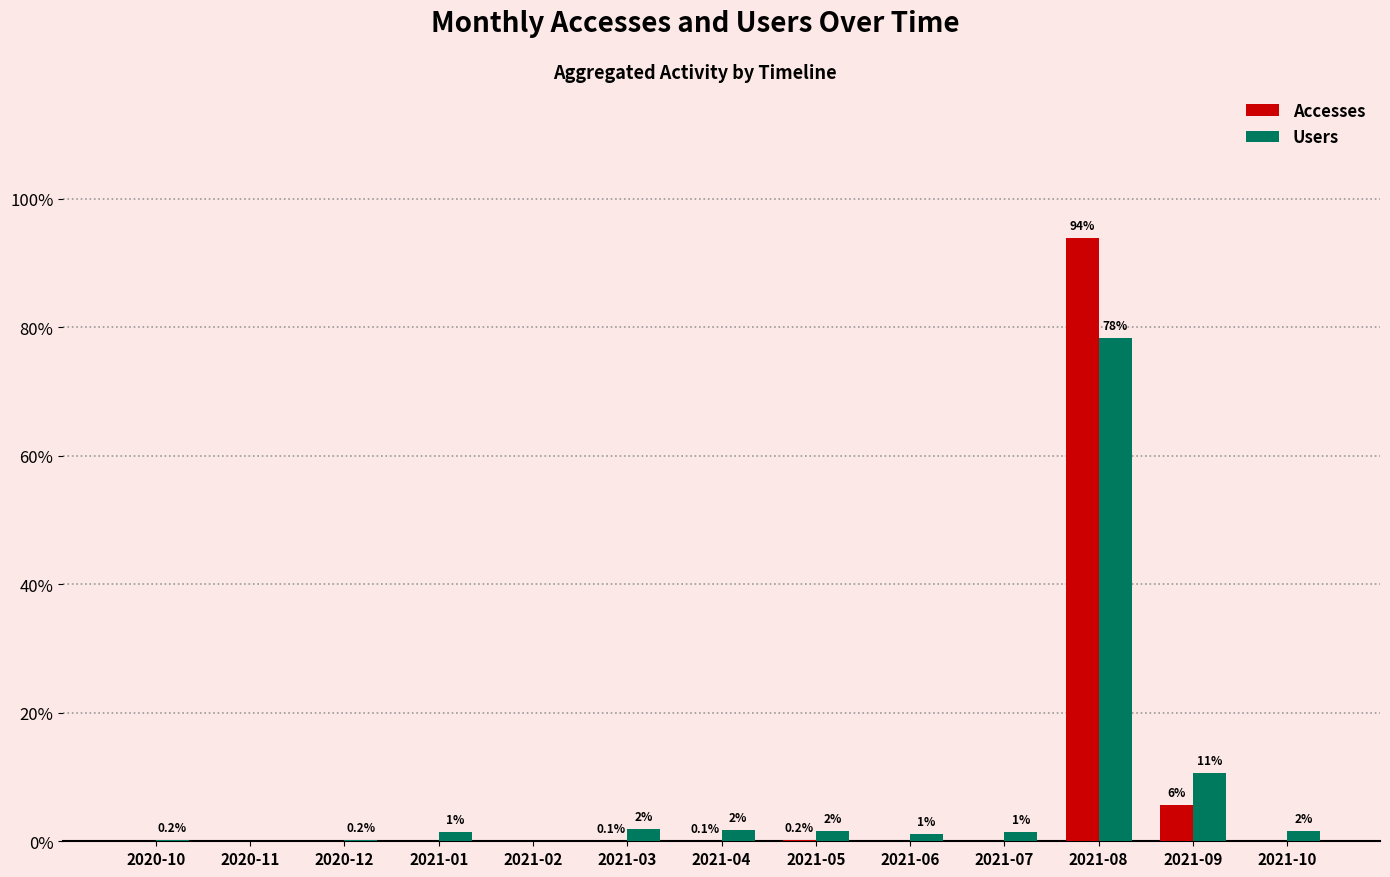

How many distinct data groups are displayed?

2